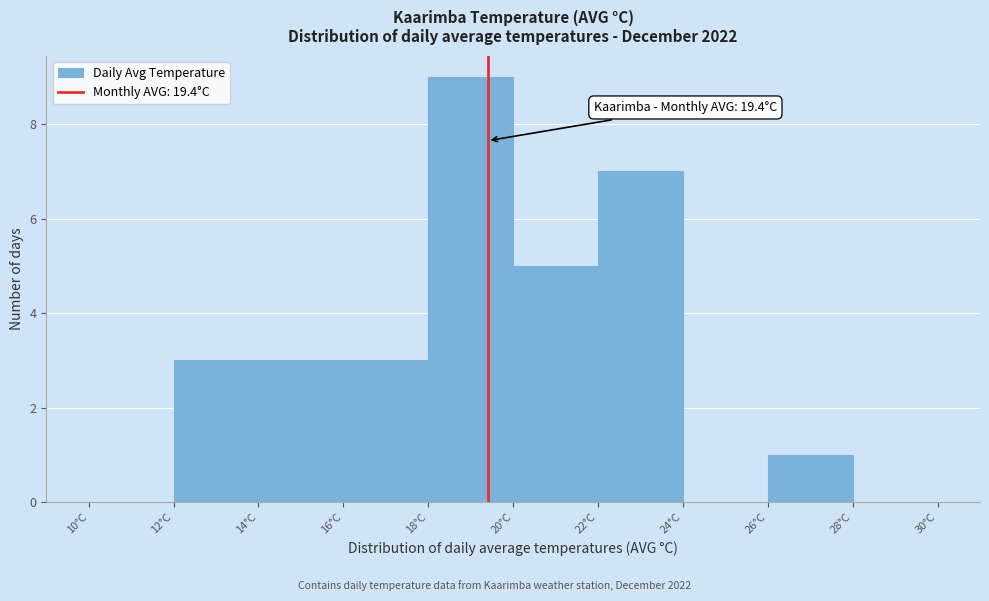

Over which range of the x-axis is the bar tallest?

18 to 20